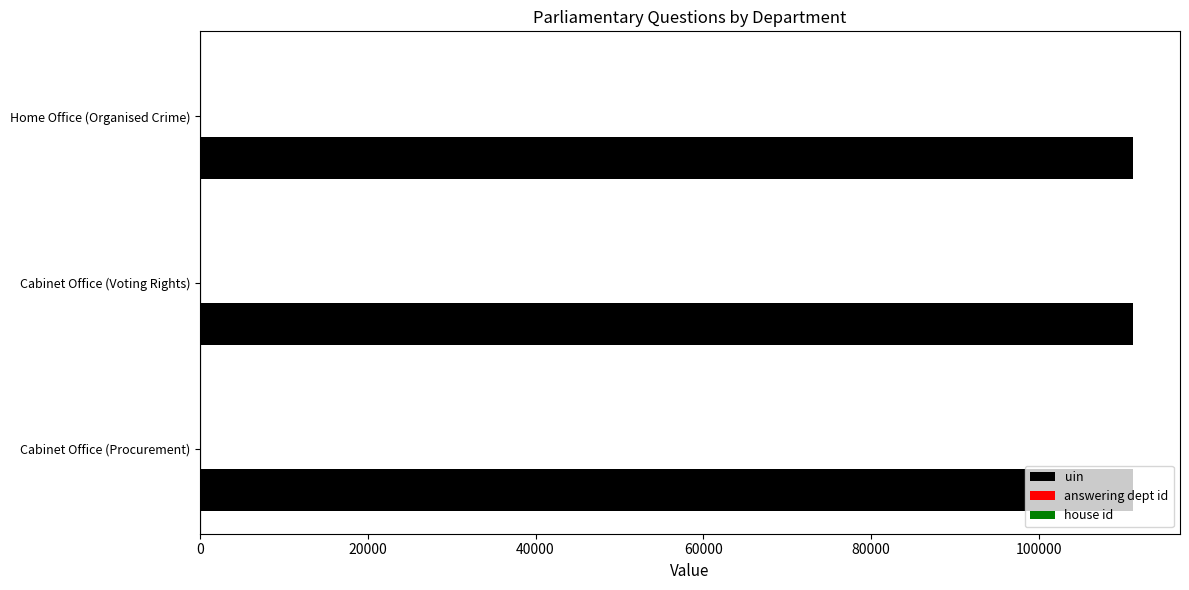

Which series has the largest total across all categories?

uin